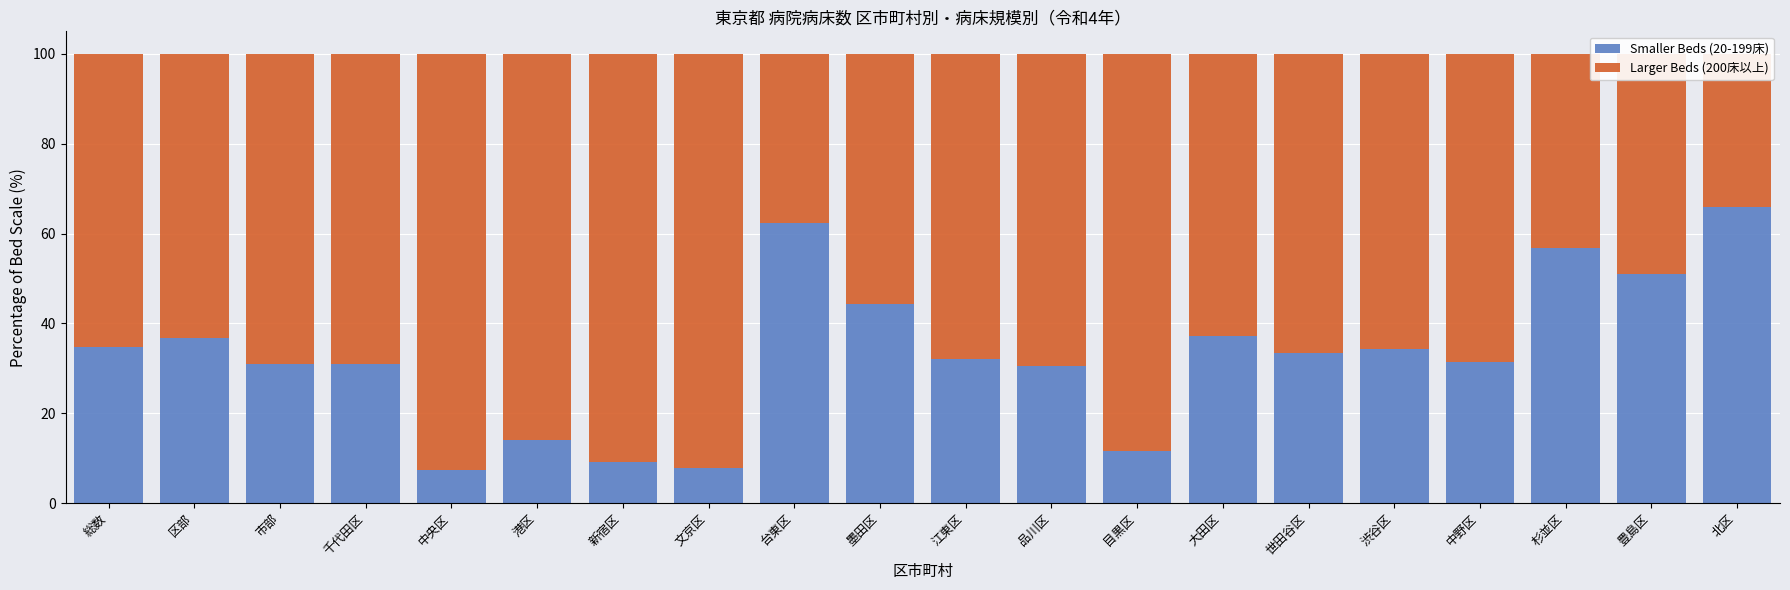

Which category has the lowest value in the Smaller Beds (20-199床) series?

中央区